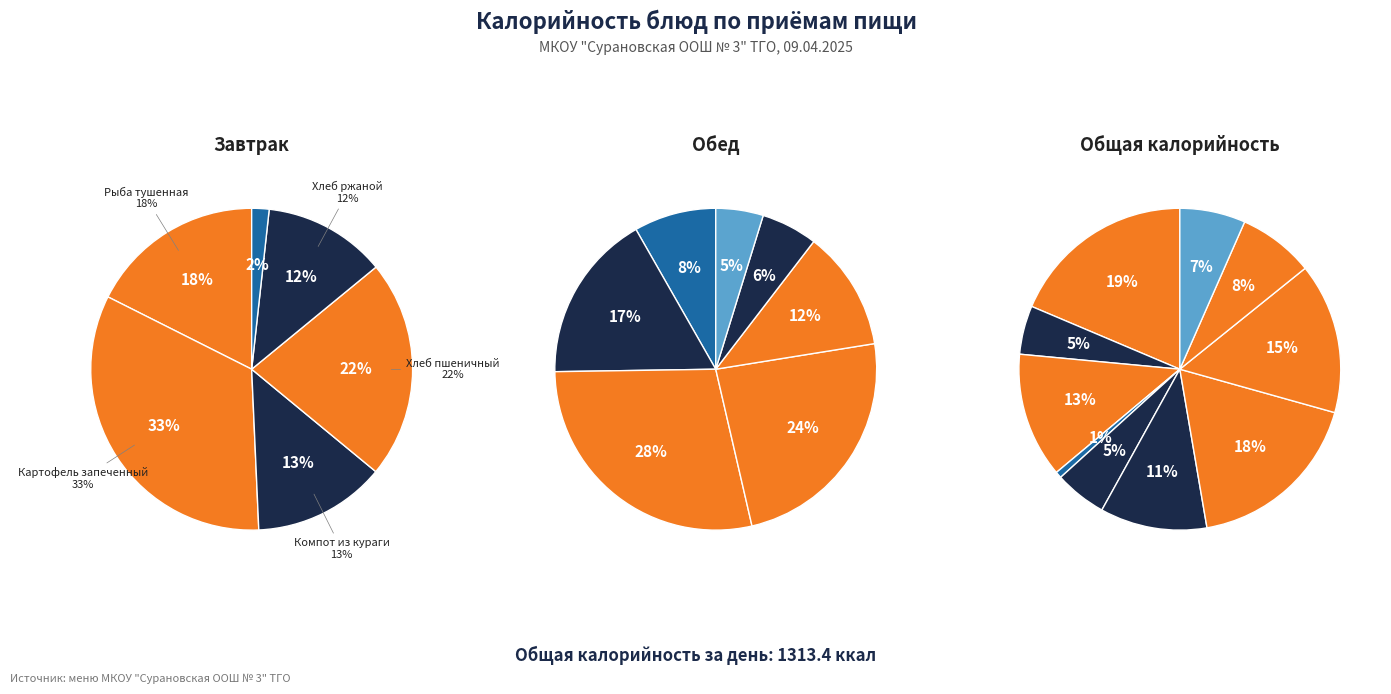

Is Хлеб ржаной (завтрак) the majority of the pie?

No